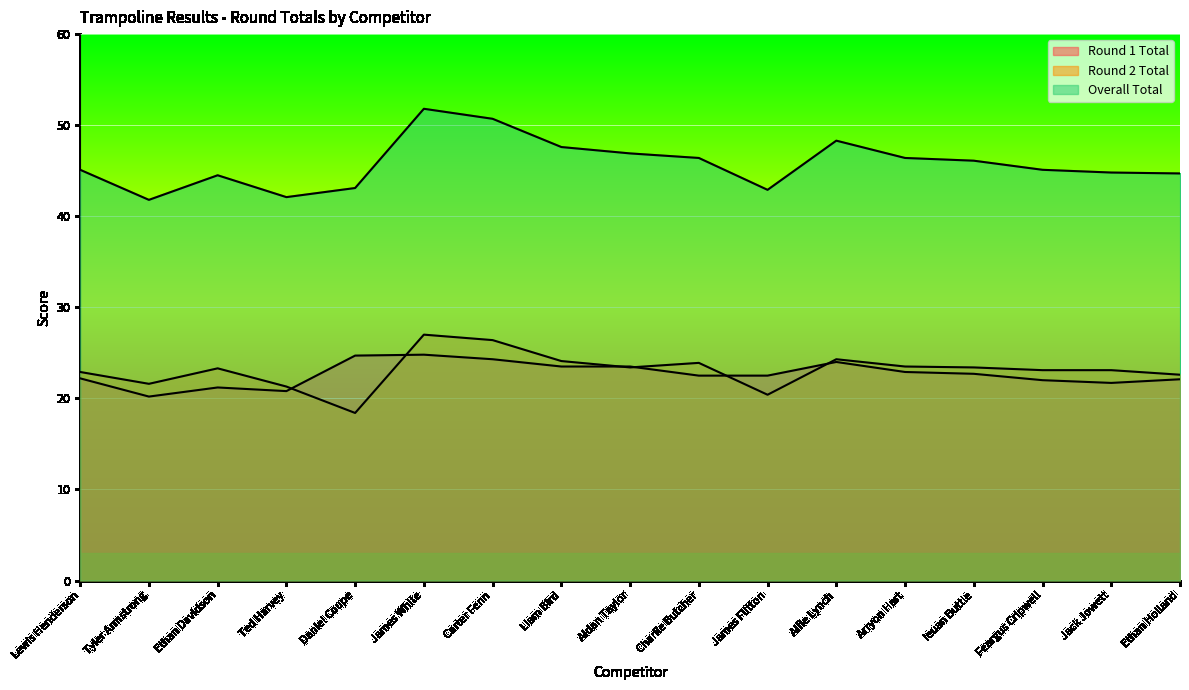

What is the minimum value for Round 1 Total?

20.2